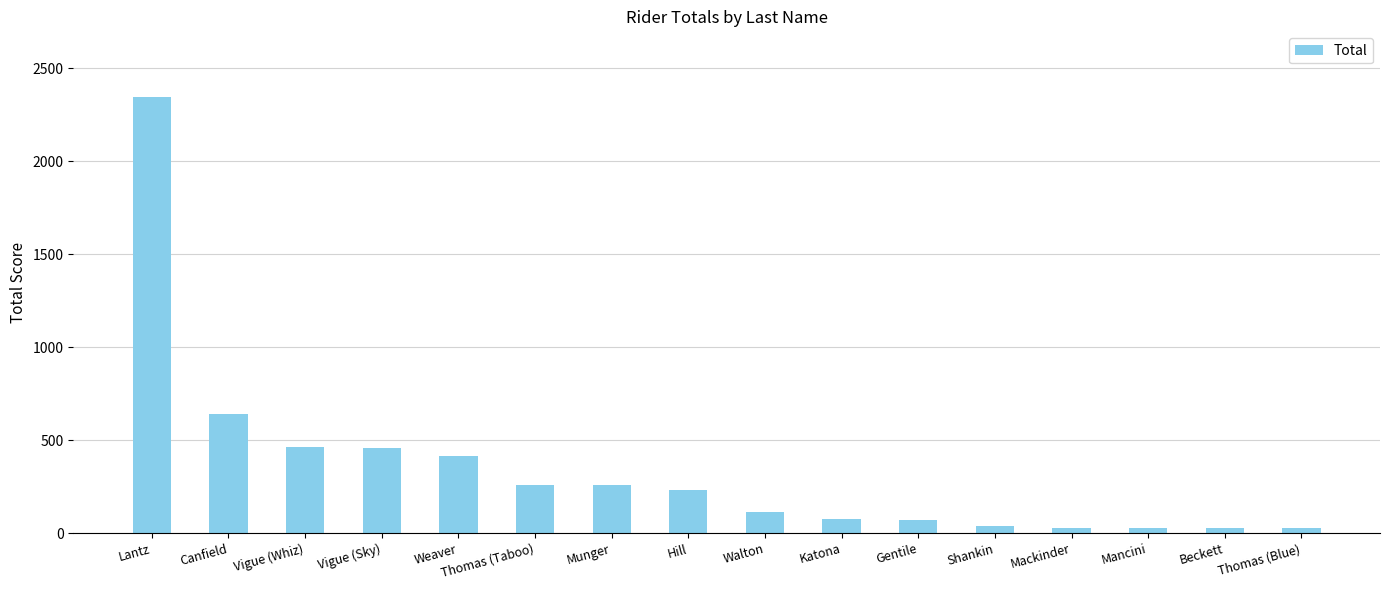

What position from the left is Mancini?

14